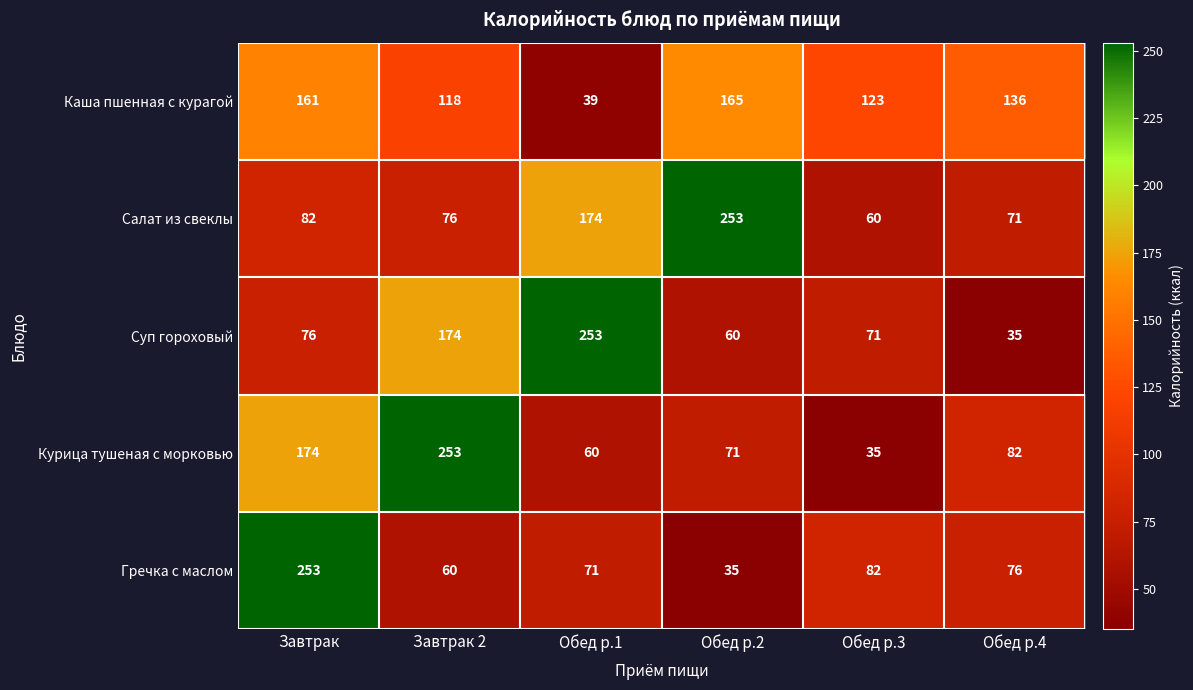

What is the maximum value for Суп гороховый?

253